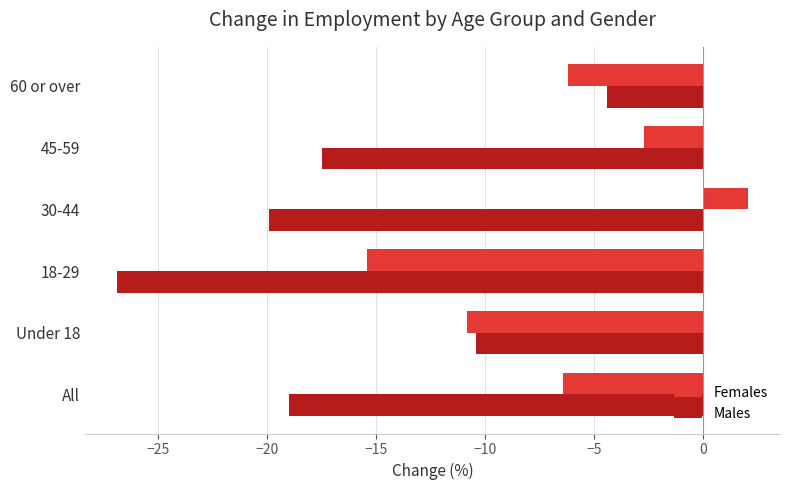

Which series has the largest range (max minus min)?

Males